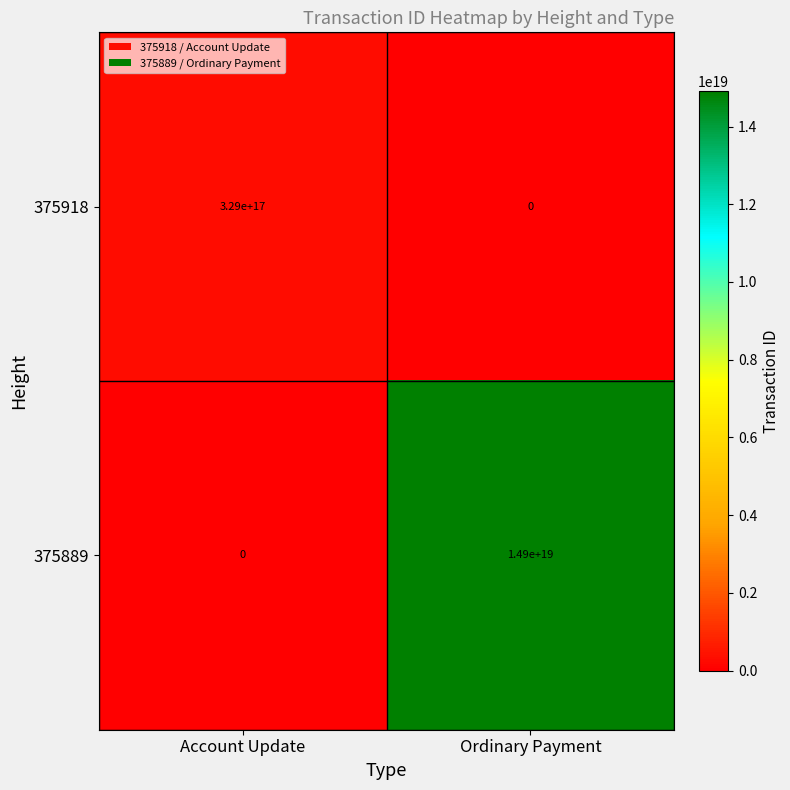

Which label corresponds to the largest value in the chart?

Ordinary Payment